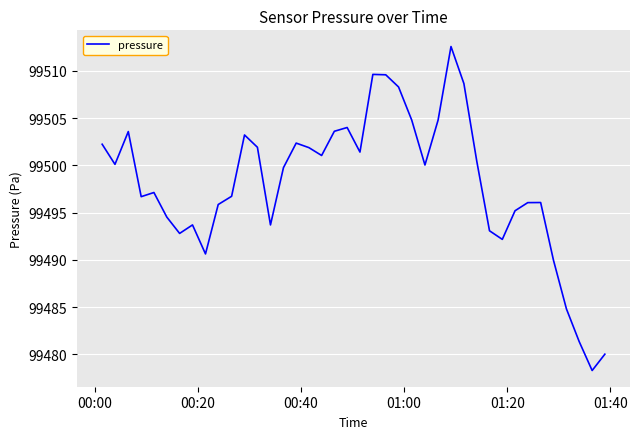

How many lines are shown in the chart?

1